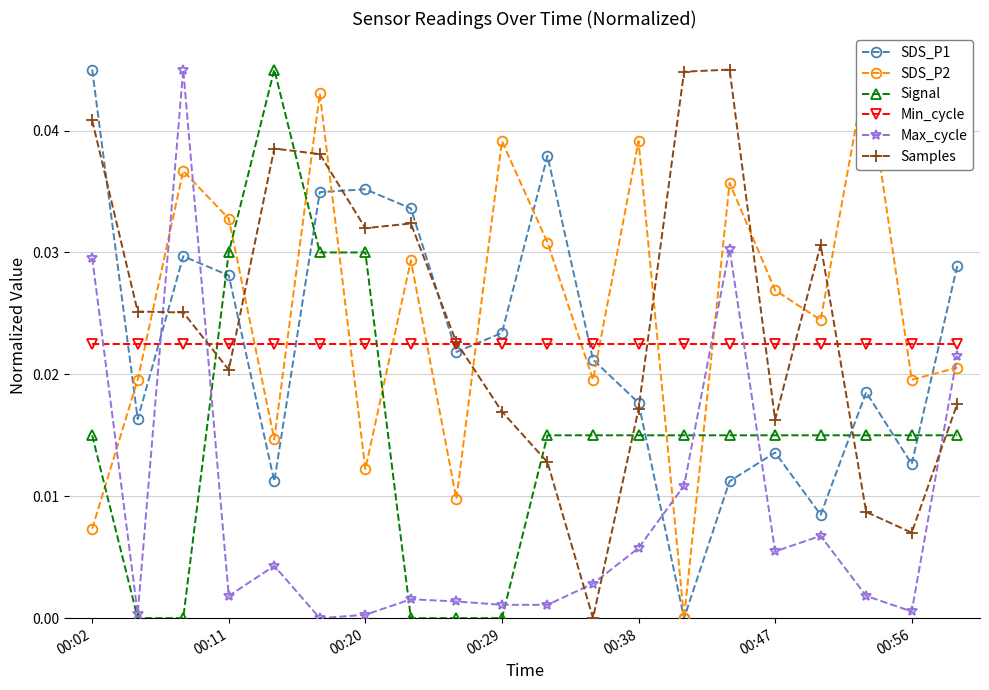

Count the Samples values in the range 0 to 1.

20